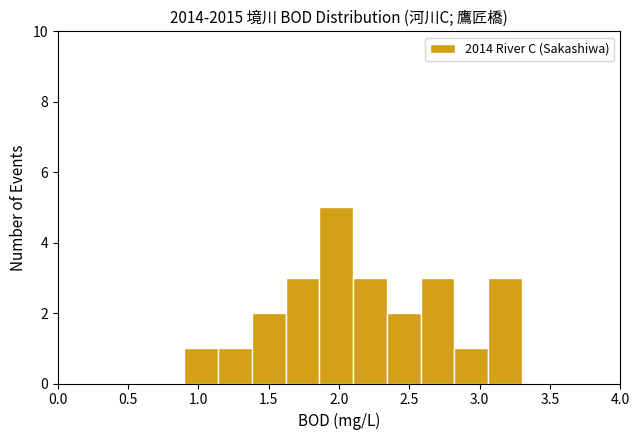

How tall is the bar that spans 2.82 to 3.06 on the x-axis? Neither the bar edges nor the heights are printed on the chart, so give them approximately, as read against the axes.

1